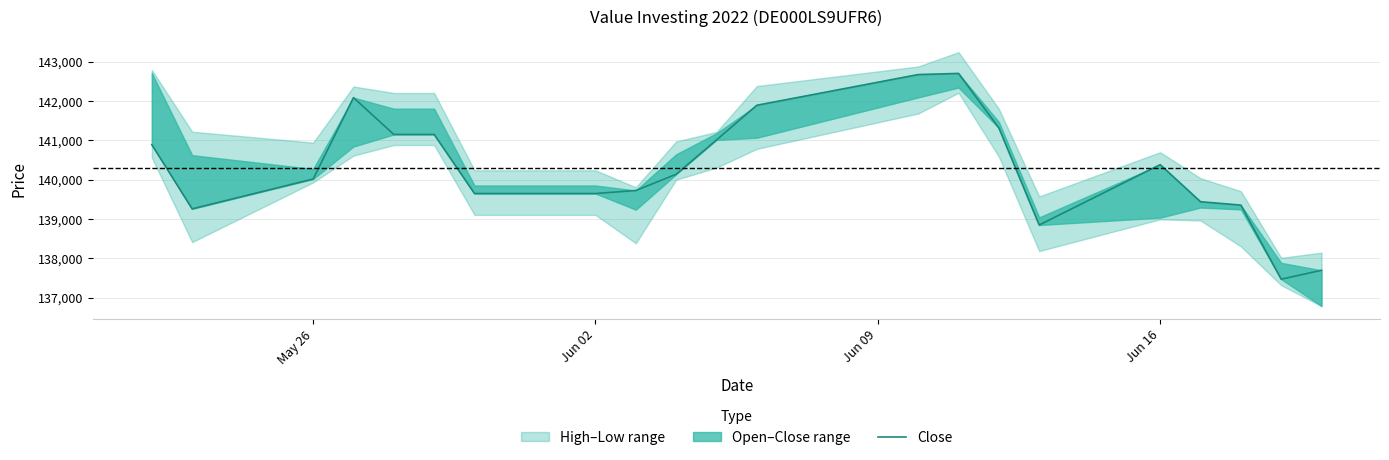

How many interior local valleys (lower than both neighbors) does the data have?

3